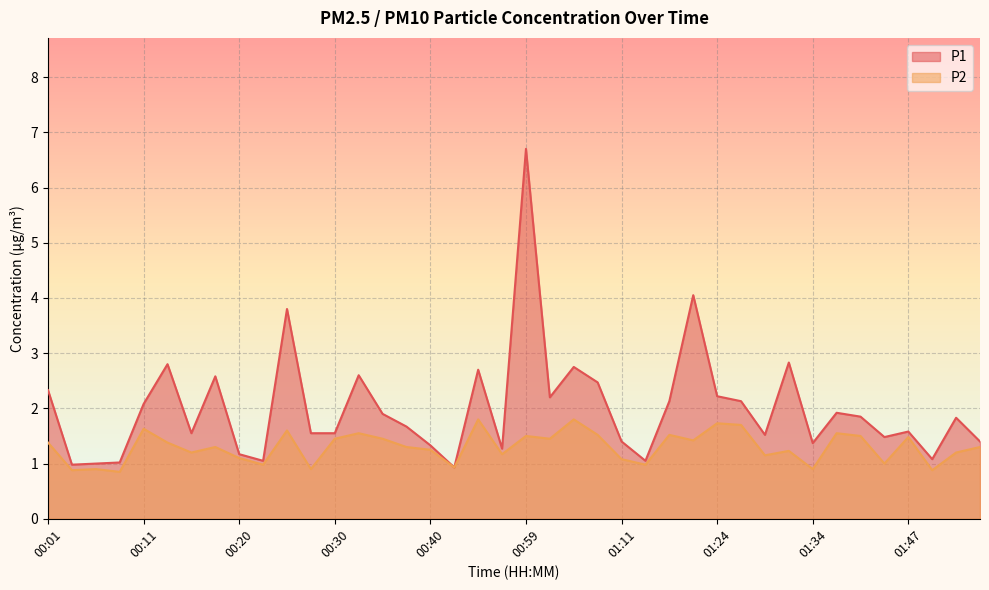

How many lines are shown in the chart?

2